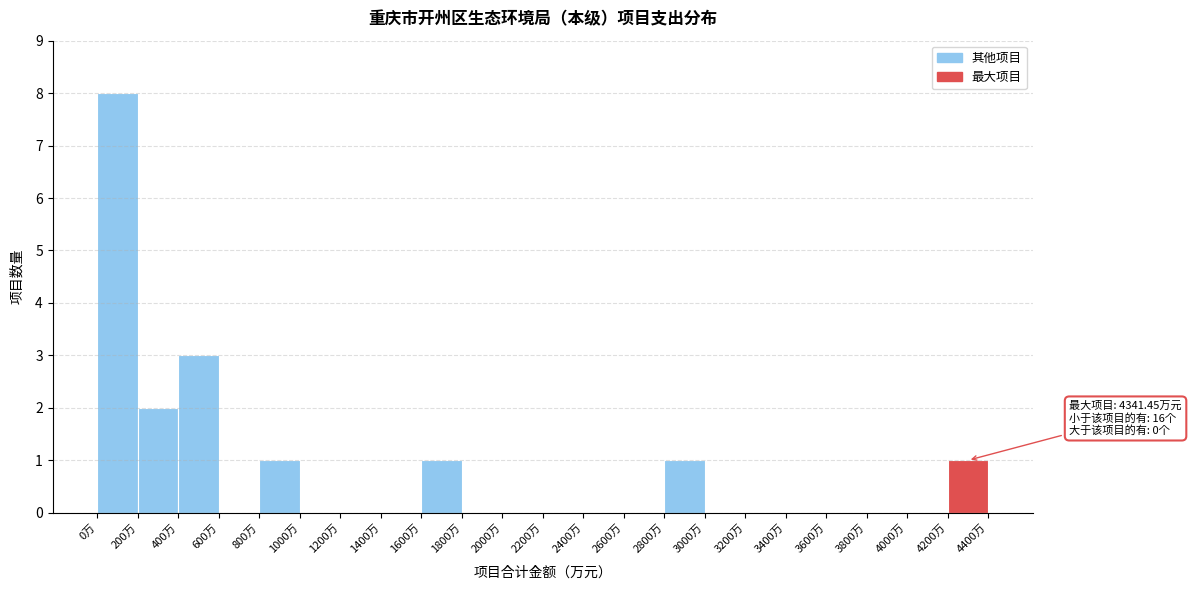

Which range on the x-axis has the tallest bar?

0 to 200